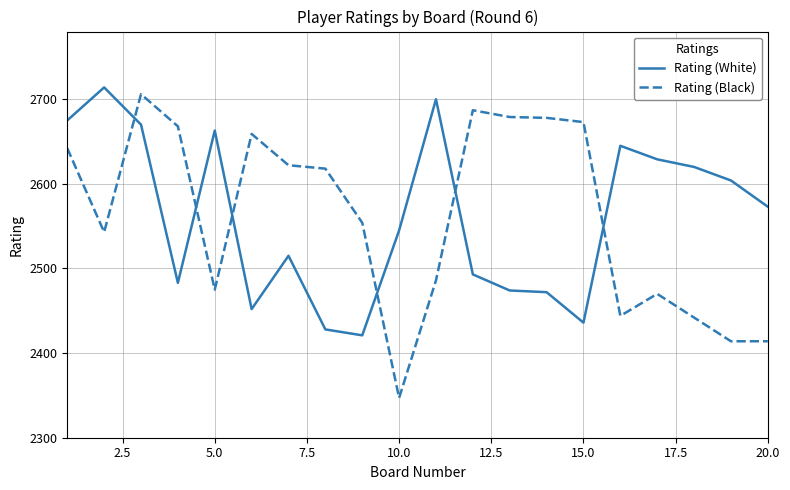

True or false: Rating (White) has more than 1 interior local peaks.

True